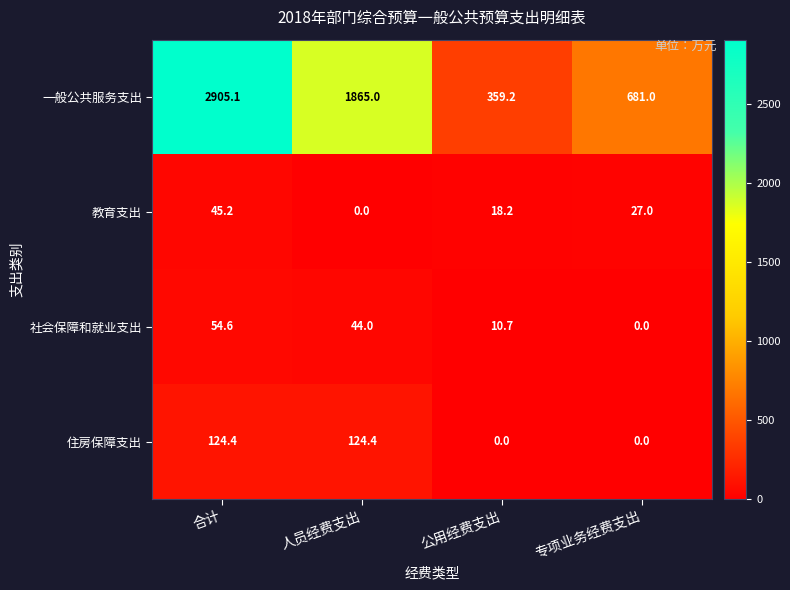

Reading left to right, extract all data points from this chart.

一般公共服务支出: 合计=2905.1	人员经费支出=1865.0	公用经费支出=359.2	专项业务经费支出=681.0
教育支出: 合计=45.2	人员经费支出=0.0	公用经费支出=18.2	专项业务经费支出=27.0
社会保障和就业支出: 合计=54.6	人员经费支出=44.0	公用经费支出=10.7	专项业务经费支出=0.0
住房保障支出: 合计=124.4	人员经费支出=124.4	公用经费支出=0.0	专项业务经费支出=0.0